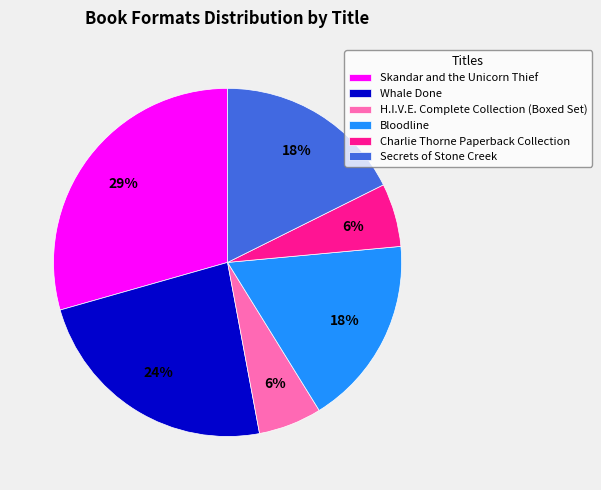

Which slice is the largest?

Skandar and the Unicorn Thief